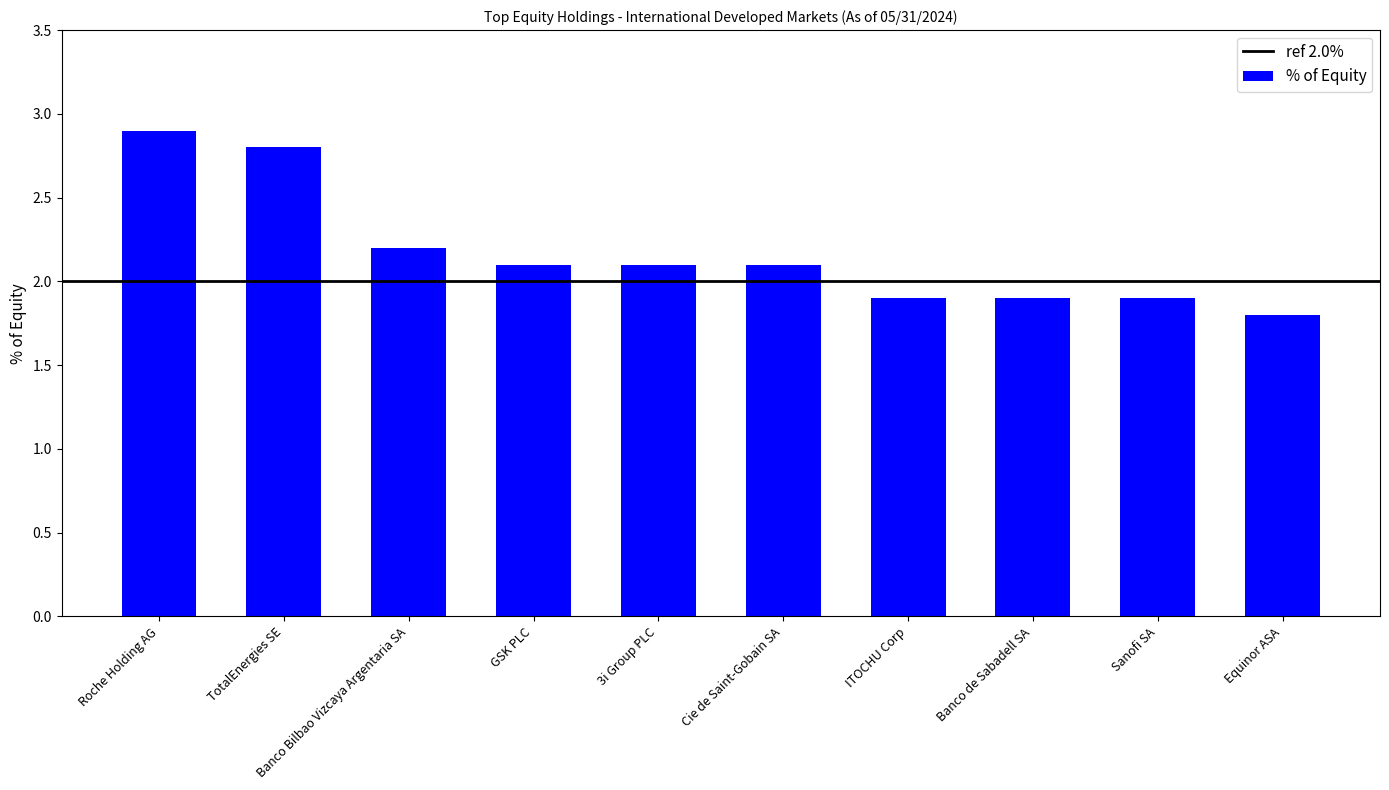

Reading right to left, what are all the values shown in this chart?

Equinor ASA=1.8	Sanofi SA=1.9	Banco de Sabadell SA=1.9	ITOCHU Corp=1.9	Cie de Saint-Gobain SA=2.1	3i Group PLC=2.1	GSK PLC=2.1	Banco Bilbao Vizcaya Argentaria SA=2.2	TotalEnergies SE=2.8	Roche Holding AG=2.9